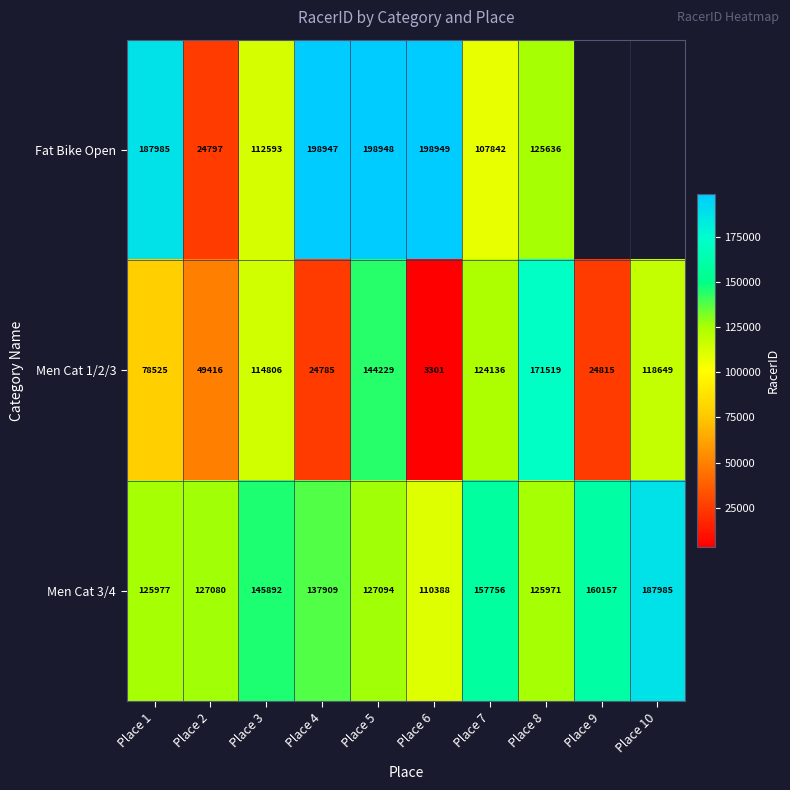

Which series changed the most between Place 1 and Place 7?

Fat Bike Open